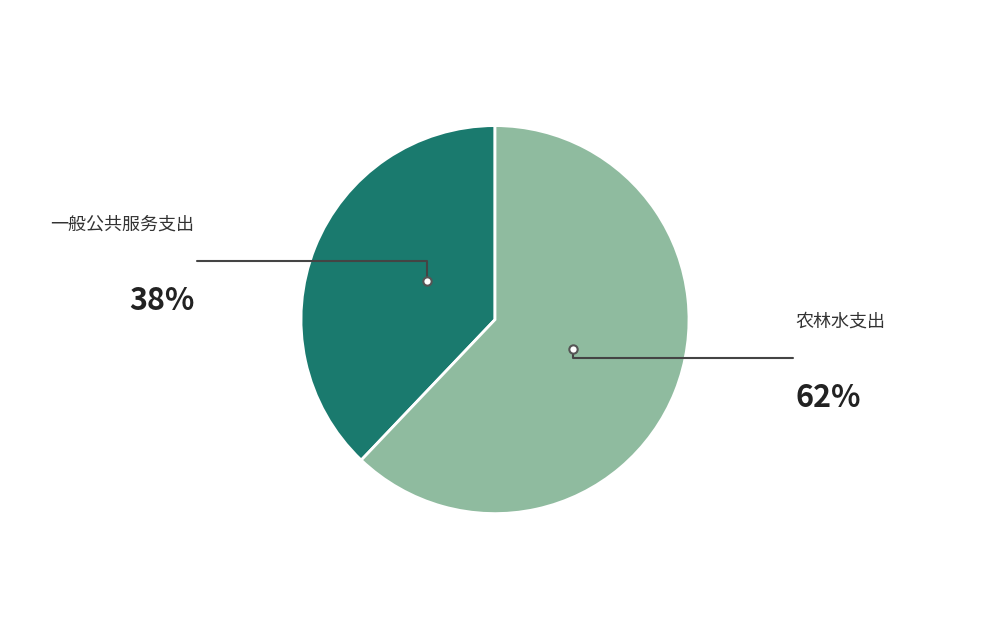

True or false: 一般公共服务支出 accounts for 38% of the total.

True